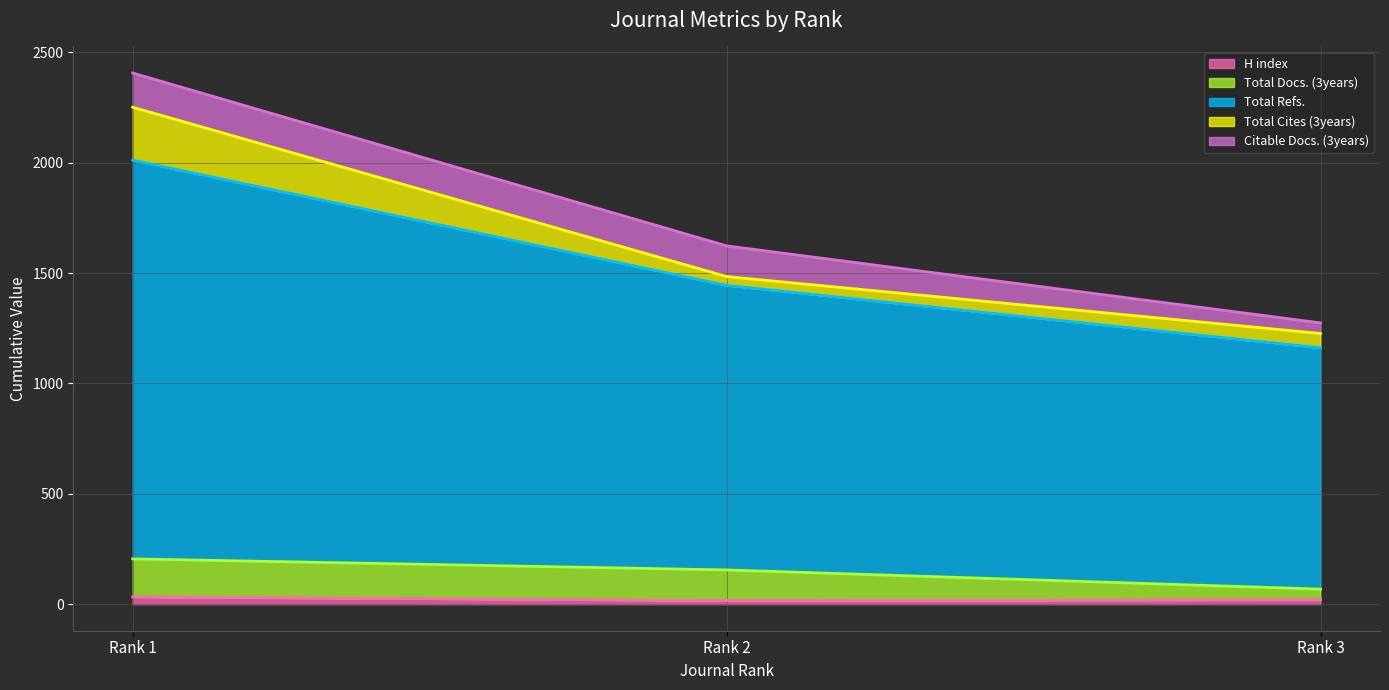

What are all the series names shown in the legend?

H index, Total Docs. (3years), Total Refs., Total Cites (3years), Citable Docs. (3years)